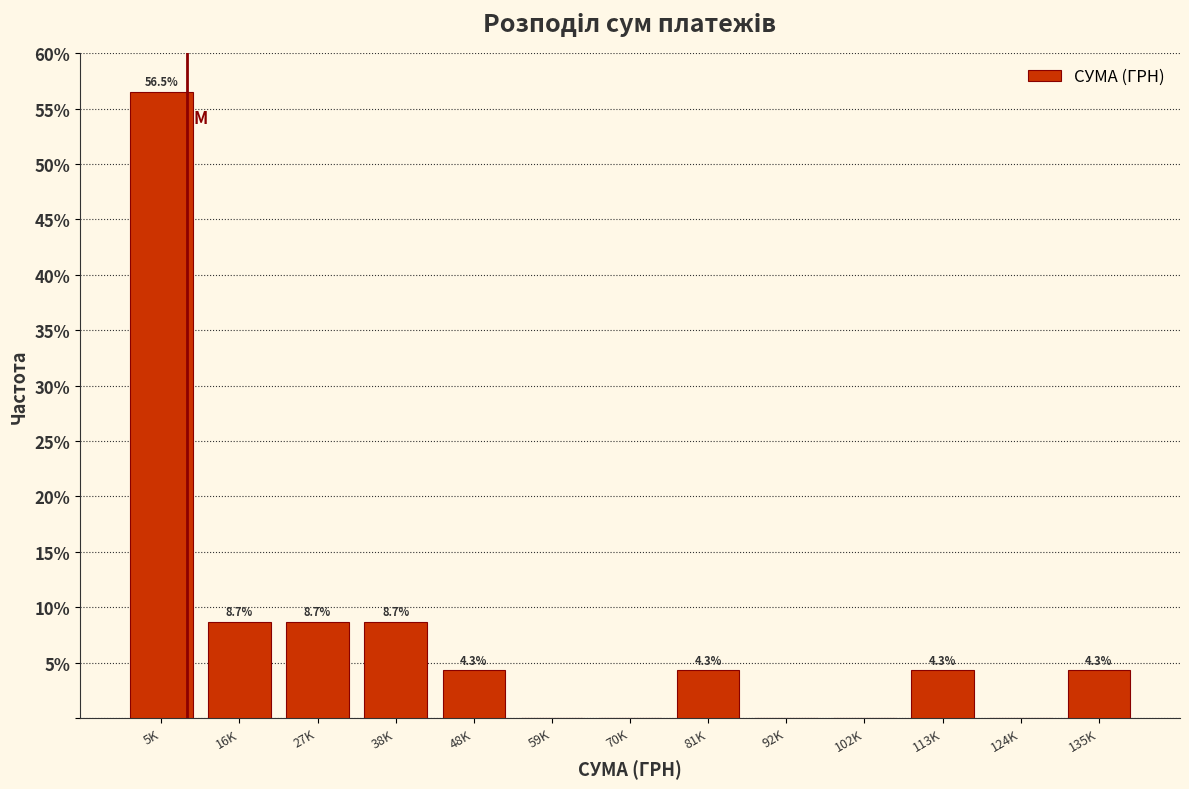

Reading right to left, what are all the values shown in this chart?

135K=4.3	124K=0.0	113K=4.3	102K=0.0	92K=0.0	81K=4.3	70K=0.0	59K=0.0	48K=4.3	38K=8.7	27K=8.7	16K=8.7	5K=56.5